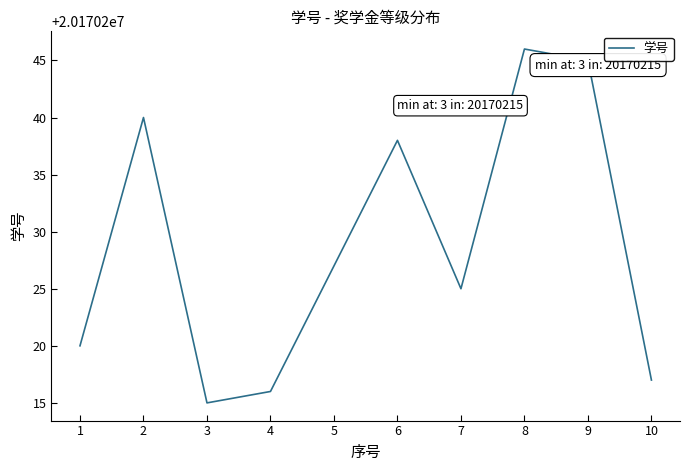

Approximately how many times larger is the value at 1 compared to 10?

1.0